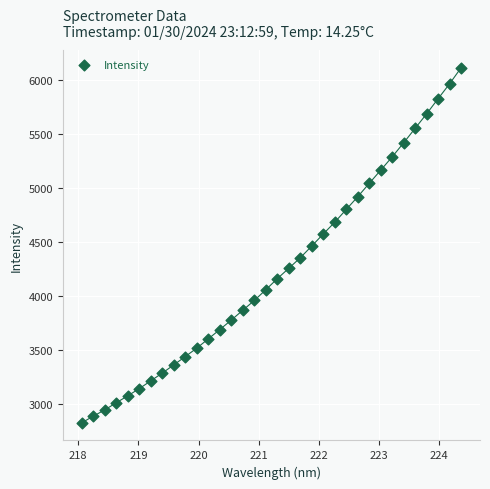

What is the range of Y values (max minus min)?

3283.3